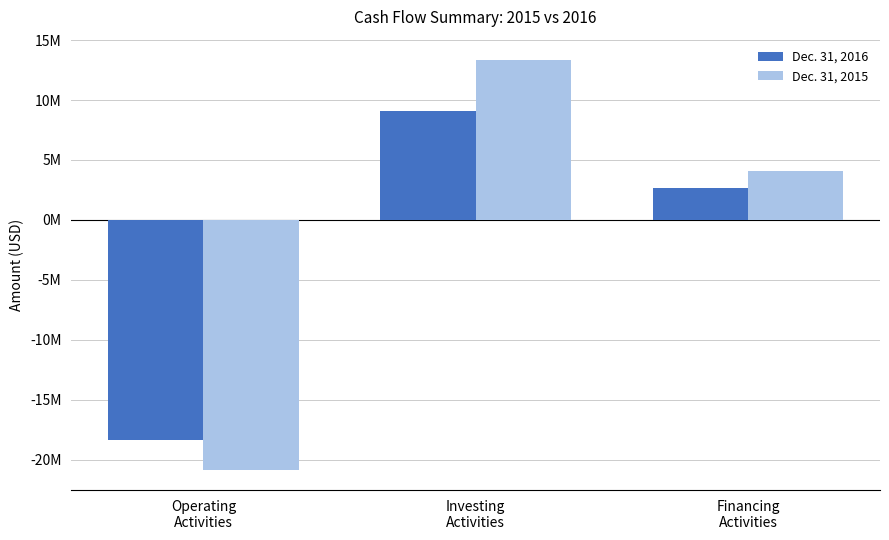

Where does the Dec. 31, 2015 series first go above 4082213?

Investing
Activities